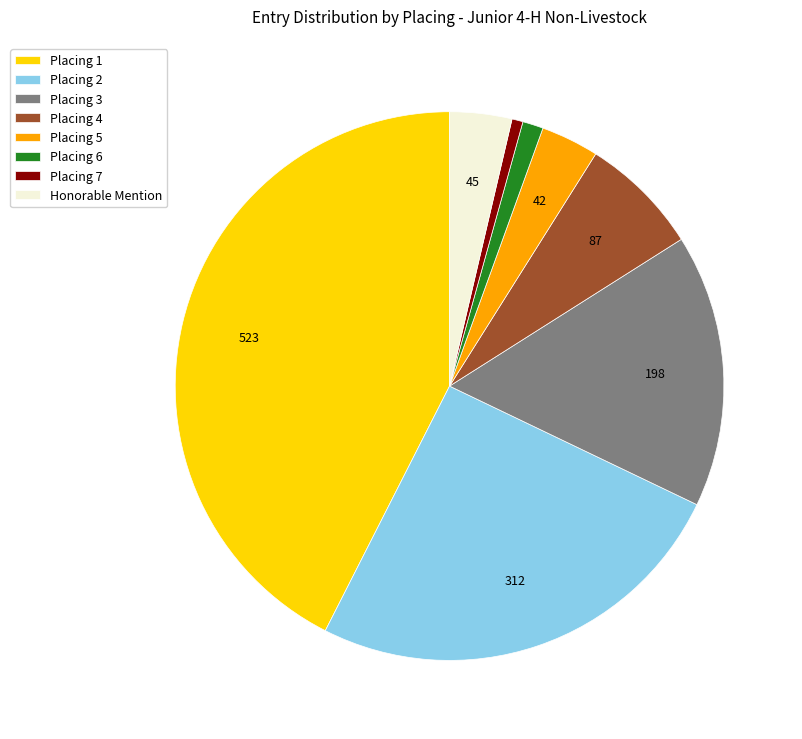

Is it true that Placing 1 is 30% of the pie?

False